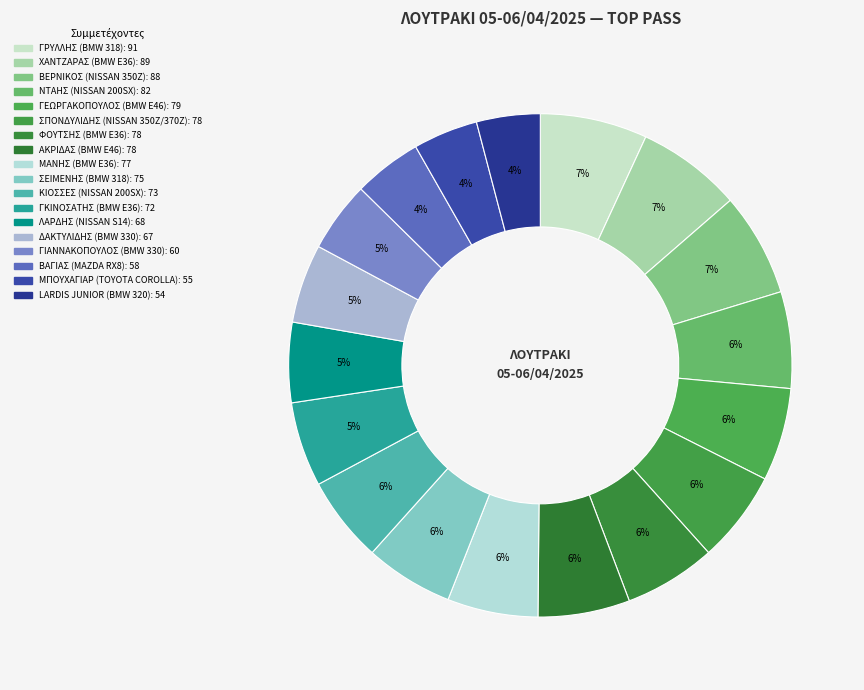

Which slice is the smallest?

BMW 320